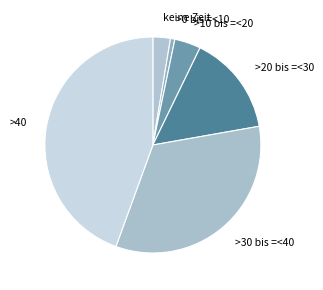

Combined, do >20 bis =<30 and keine Zeit account for over 50%?

No